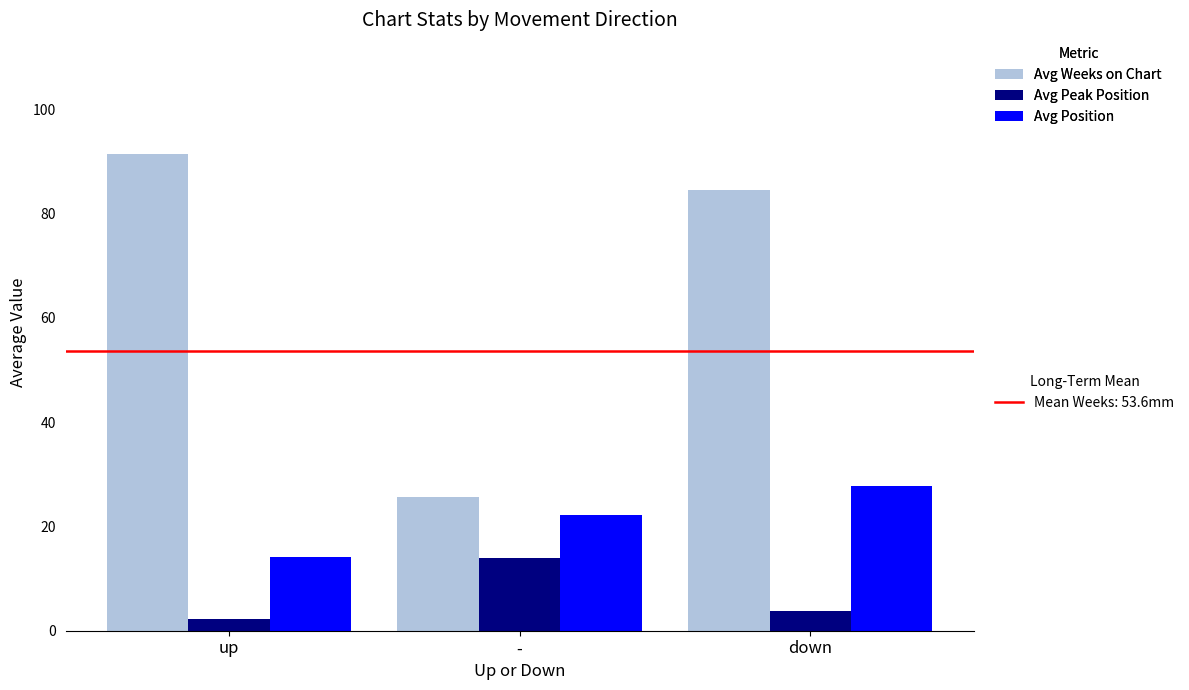

What position from the left is down?

3